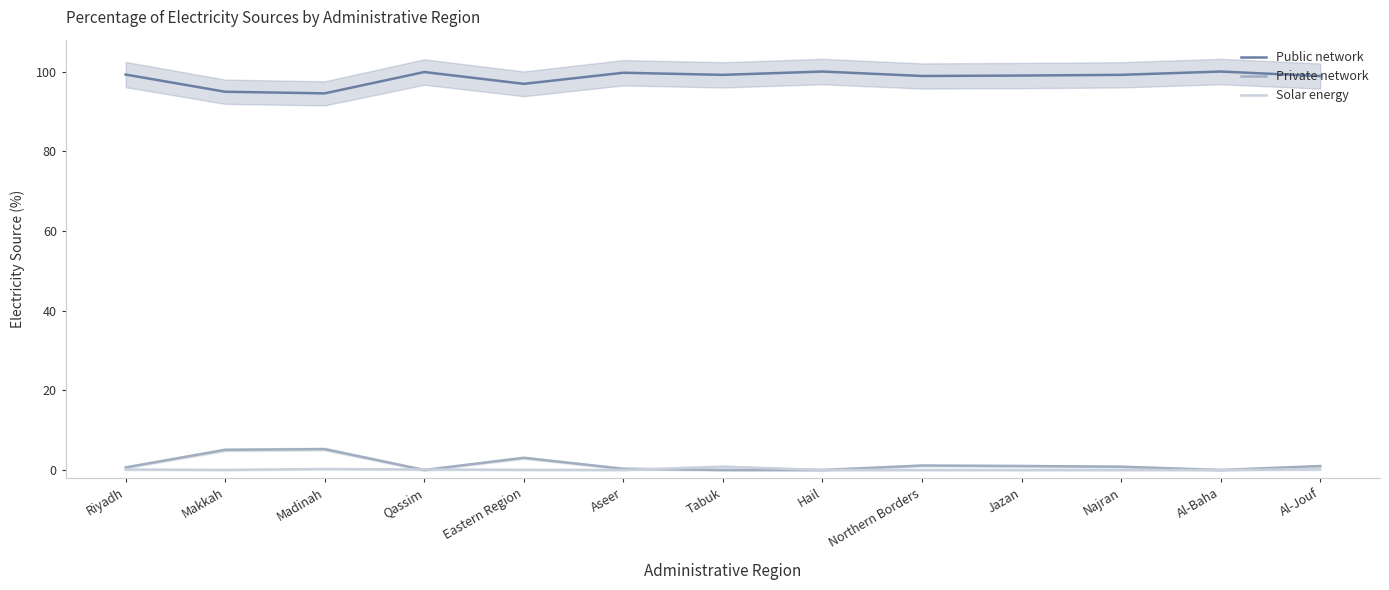

What is the label of the 13th point from the left?

Al-Jouf